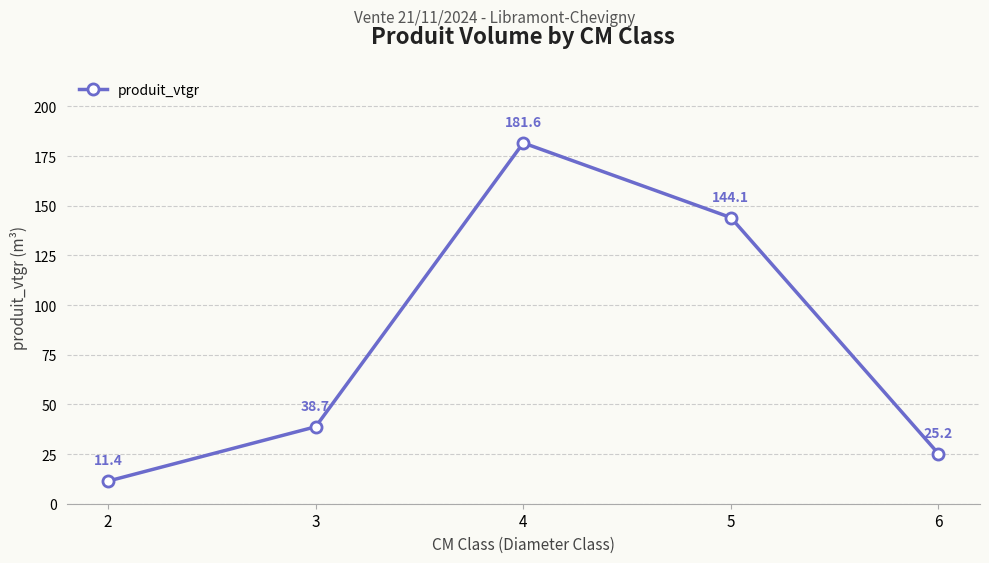

List the labels in order of value, largest first.

4, 5, 3, 6, 2